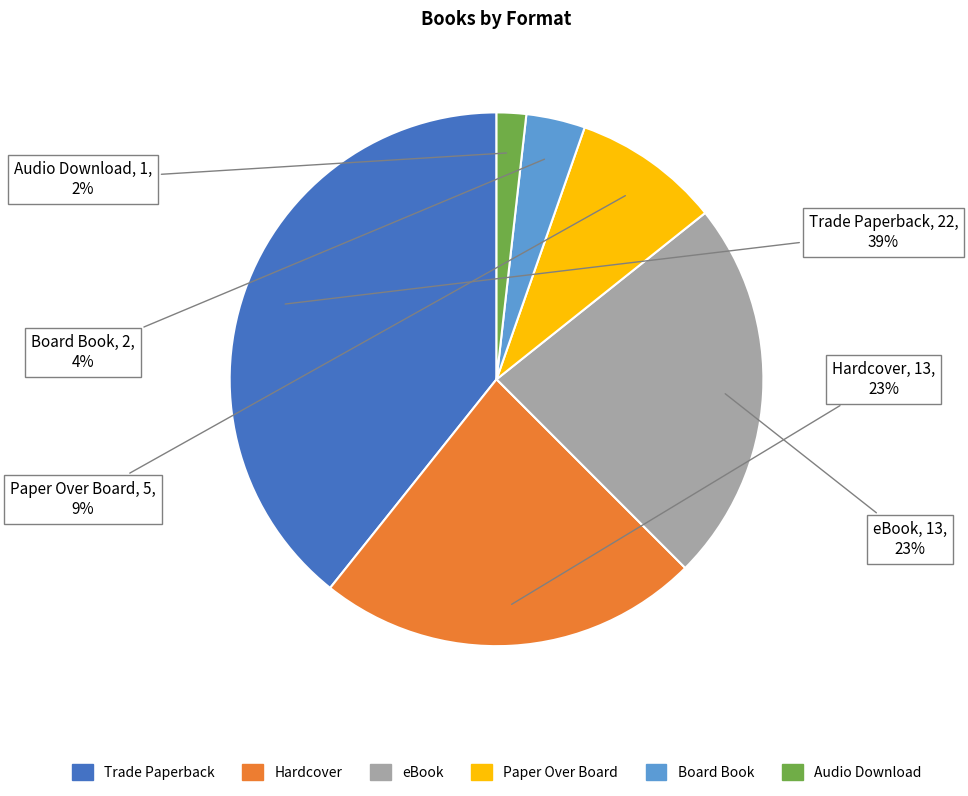

Combined, do Paper Over Board and Audio Download account for over 50%?

No